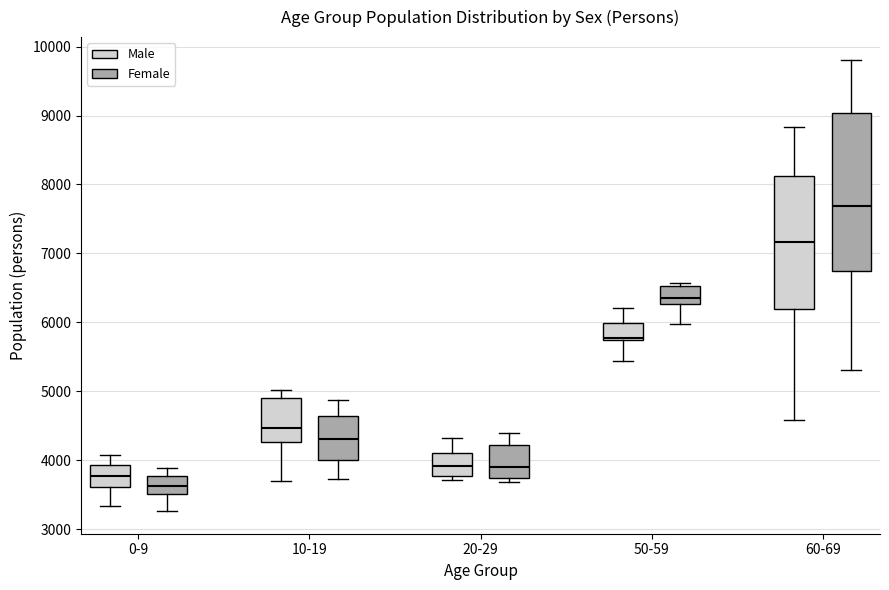

Reading left to right, read every box against the y-axis: the position of its median line, the range the box covers, and the ends of its whiskers. The values are not printed on the chart, so give them approximately, as read against the axis.

0-9 (Male): median 3800, box 3600 to 3900, whiskers 3300 to 4100
0-9 (Female): median 3600, box 3500 to 3800, whiskers 3300 to 3900
10-19 (Male): median 4500, box 4300 to 4900, whiskers 3700 to 5000
10-19 (Female): median 4300, box 4000 to 4600, whiskers 3700 to 4900
20-29 (Male): median 3900, box 3800 to 4100, whiskers 3700 to 4300
20-29 (Female): median 3900, box 3700 to 4200, whiskers 3700 (just below the box's lower edge) to 4400
50-59 (Male): median 5800, box 5700 to 6000, whiskers 5400 to 6200
50-59 (Female): median 6400, box 6300 to 6500, whiskers 6000 to 6600
60-69 (Male): median 7200, box 6200 to 8100, whiskers 4600 to 8800
60-69 (Female): median 7700, box 6800 to 9000, whiskers 5300 to 9800